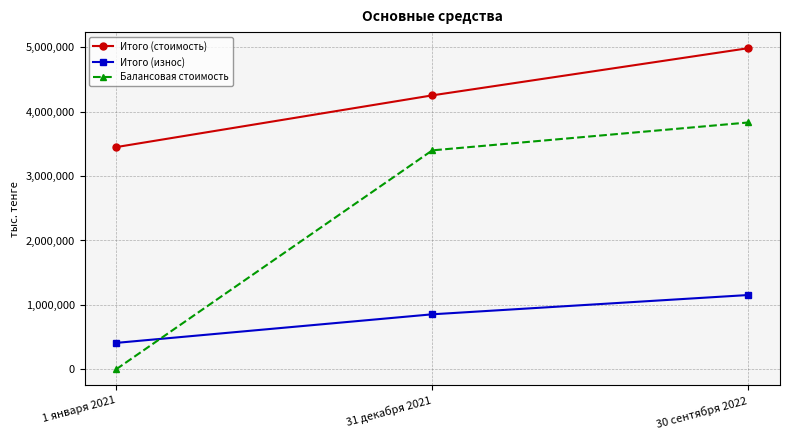

At which label does Балансовая стоимость reach its peak?

30 сентября 2022